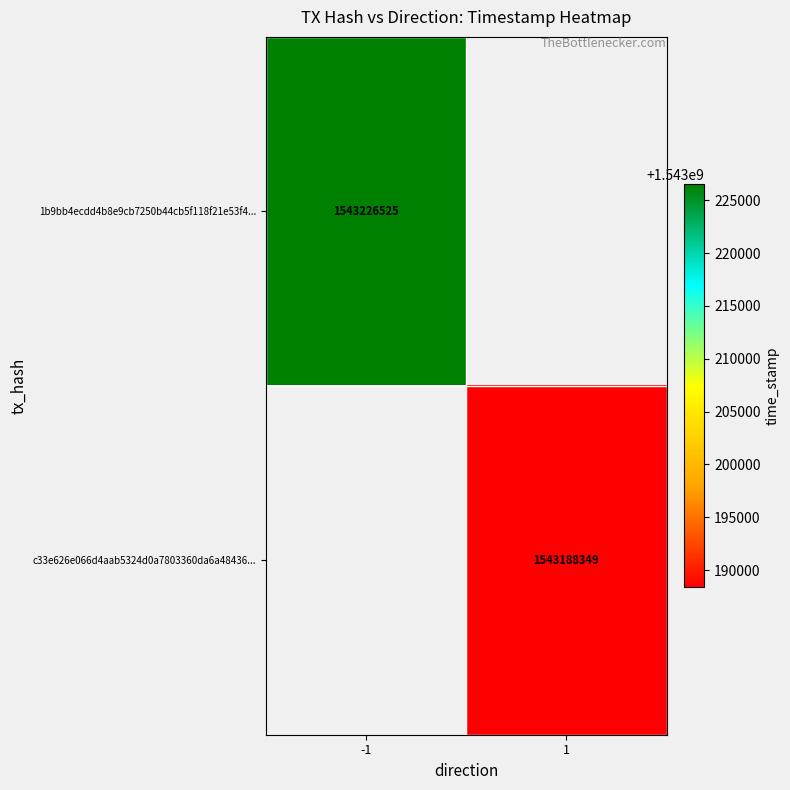

True or false: c33e626e066d4aab5324d0a7803360da6a48436... has a value of 1543188349 at 1.

True